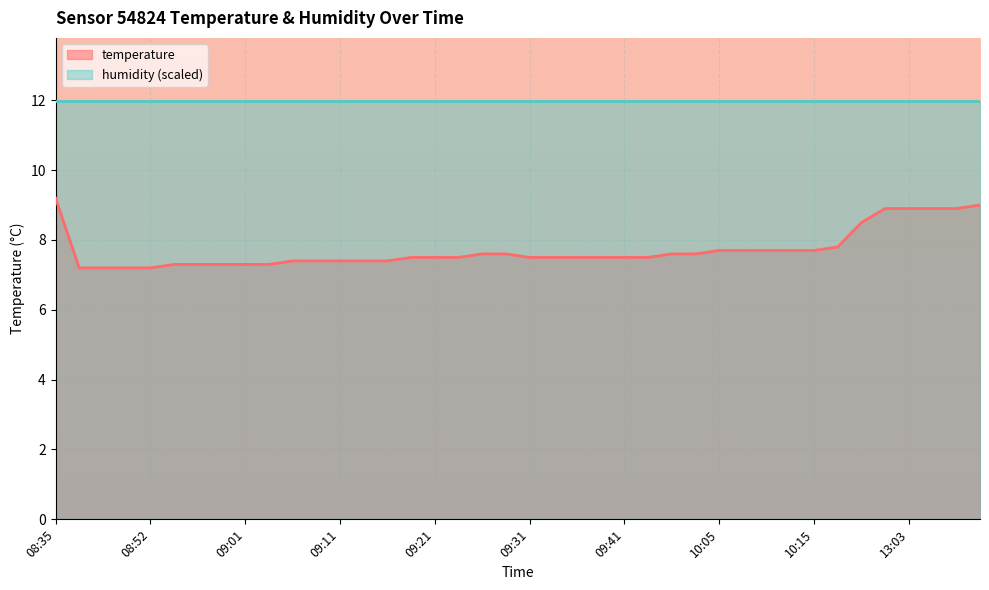

What is the sum of the values at 13:03 and 09:09?

16.3